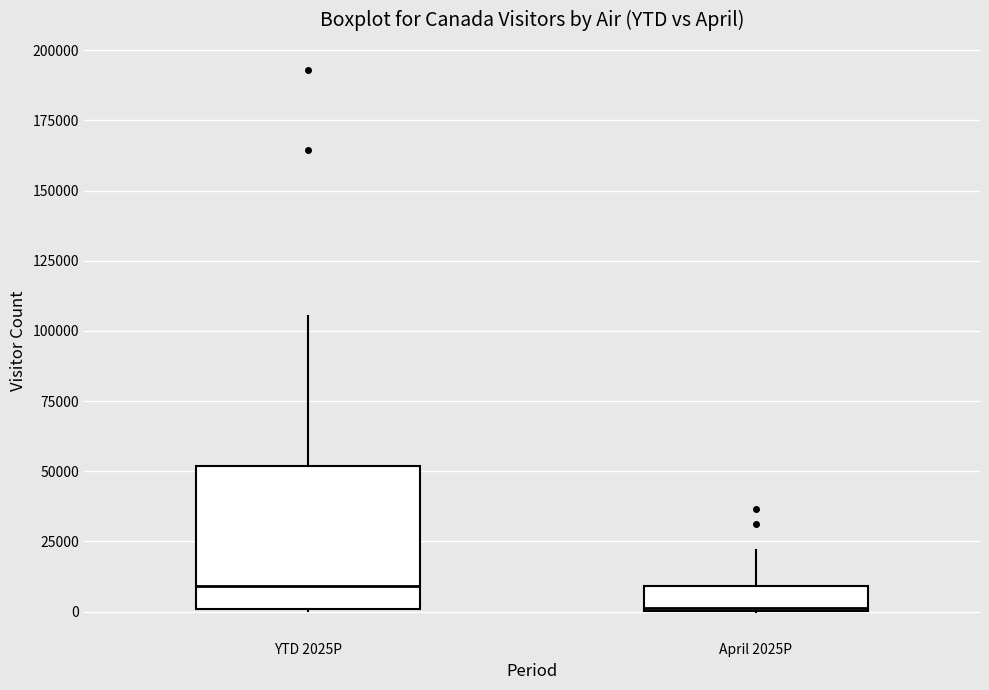

Reading left to right, read every box against the y-axis: the position of its median line, the range the box covers, and the ends of its whiskers. The values are not printed on the chart, so give them approximately, as read against the axis.

YTD 2025P: median 10000, box 0 to 50000, whiskers 0 to 105000
April 2025P: median 0, box 0 to 10000, whiskers 0 to 20000